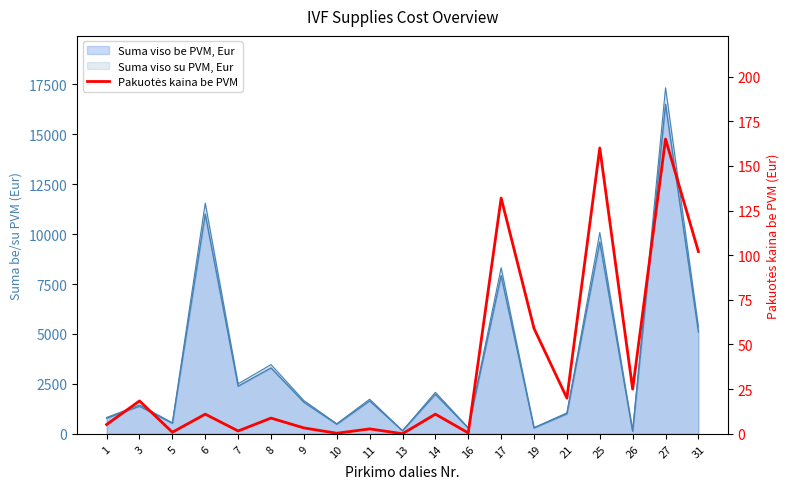

What is the change in value from 7 to 11?

+1.2